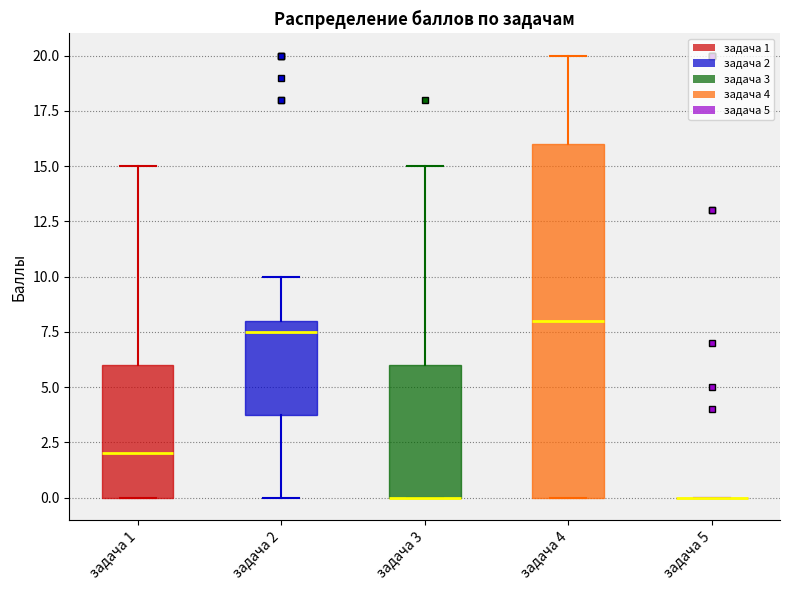

Reading left to right, read every box against the y-axis: the position of its median line, the range the box covers, and the ends of its whiskers. The values are not printed on the chart, so give them approximately, as read against the axis.

задача 1: median 2.0, box 0.0 to 6.0, whiskers 0.0 to 15.0
задача 2: median 7.5, box 4.0 to 8.0, whiskers 0.0 to 10.0
задача 3: median 0.0 (drawn on the box's lower edge), box 0.0 to 6.0, whiskers 0.0 to 15.0
задача 4: median 8.0, box 0.0 to 16.0, whiskers 0.0 to 20.0
задача 5: box collapsed to a line at 0.0, whiskers 0.0 to 0.0